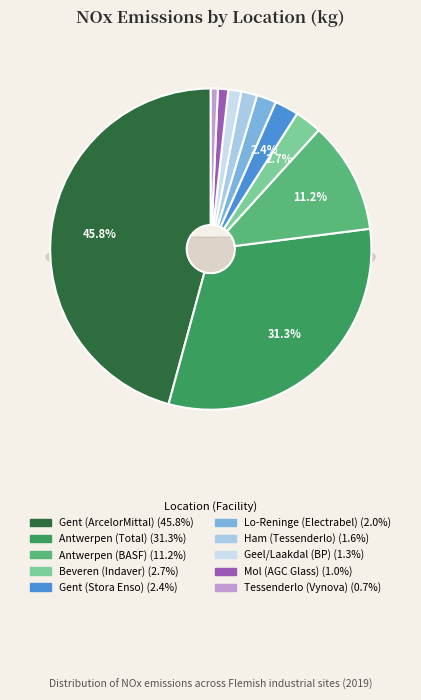

The Geel/Laakdal (BP) slice represents 8% of the pie. True or false?

False